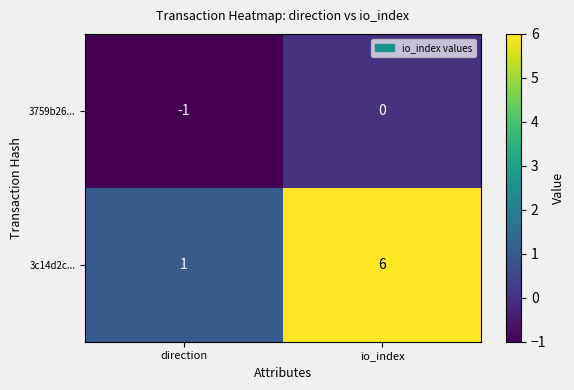

At which category is the sum across all series the highest?

io_index